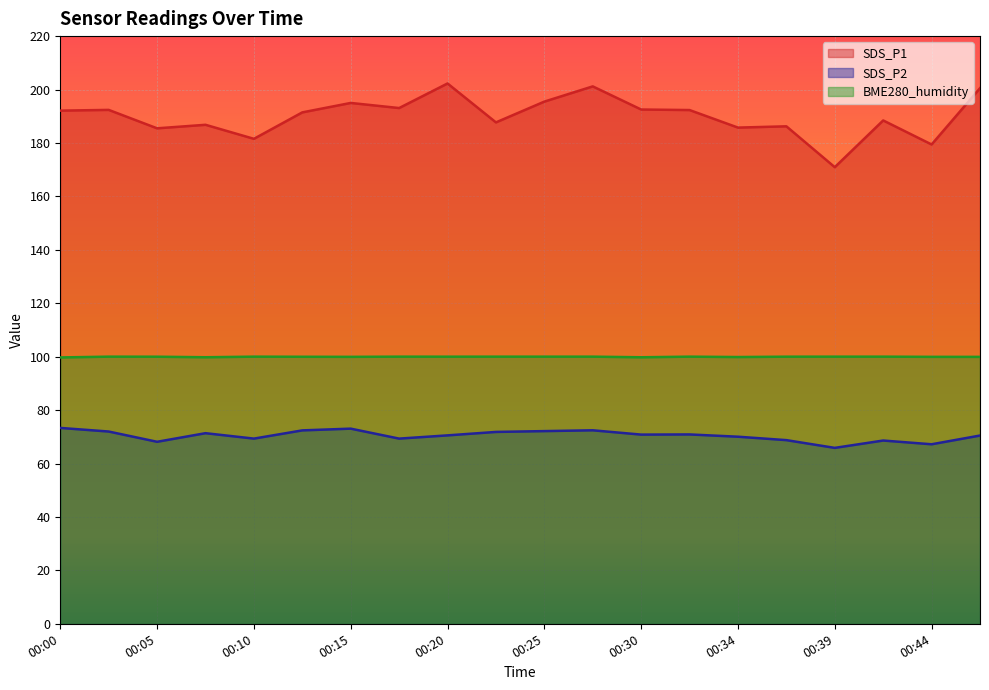

Which has a higher value, 00:42 or 00:25?

00:25